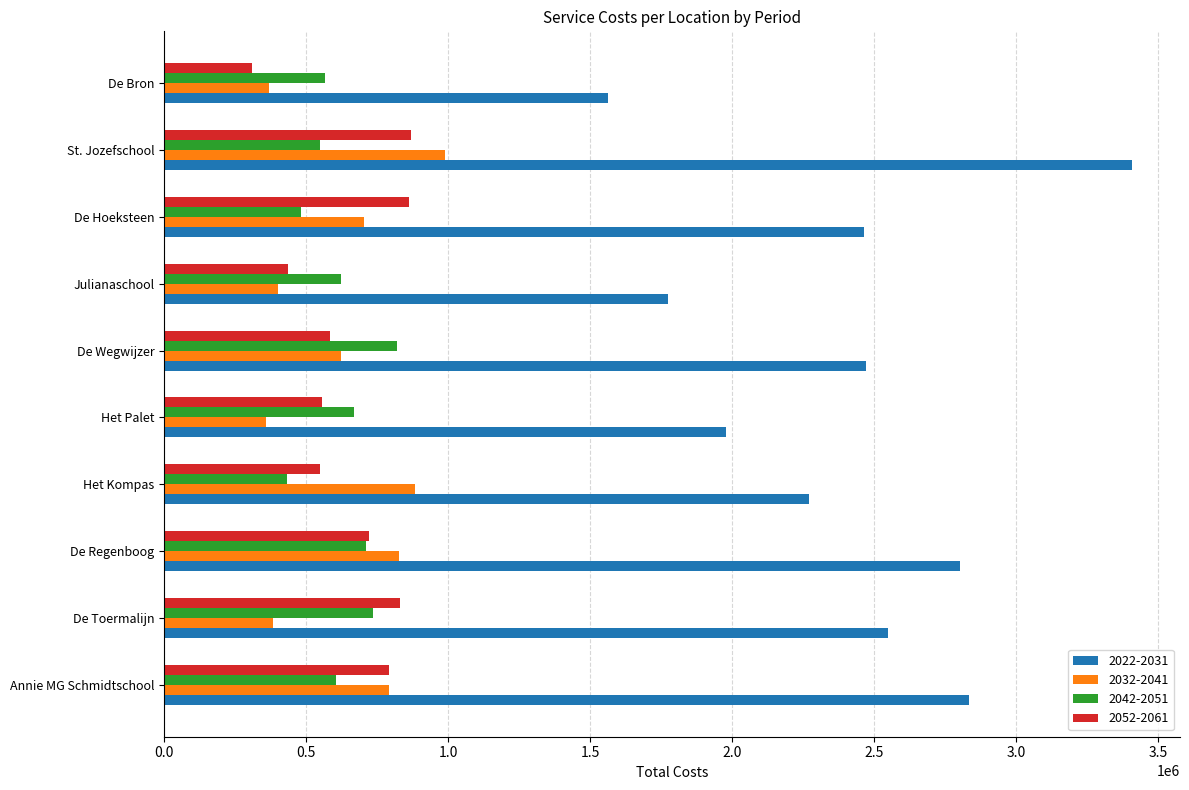

Where is 2022-2031 nearest to the value 2484902?

De Wegwijzer